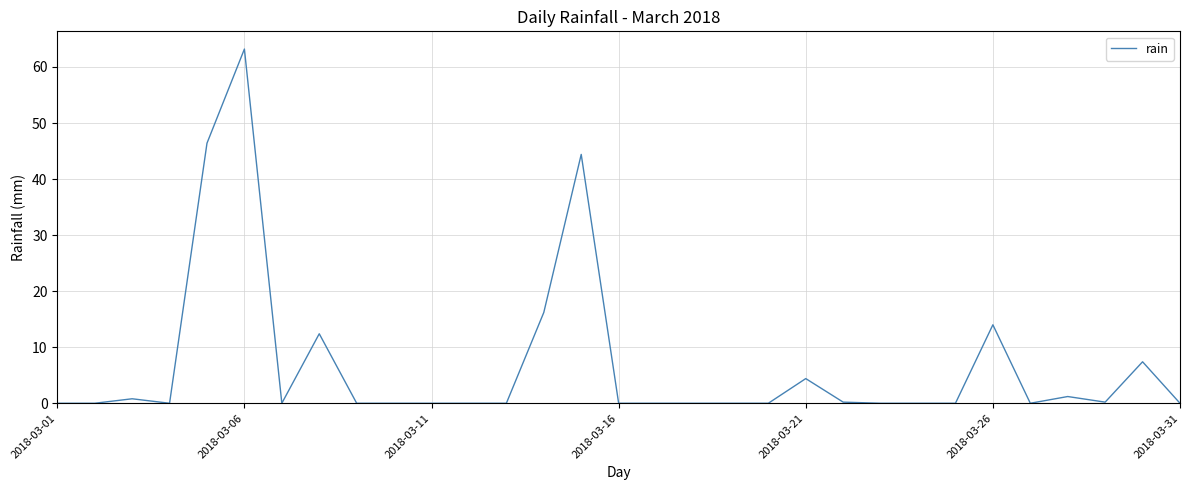

What is the greatest value displayed?

63.2